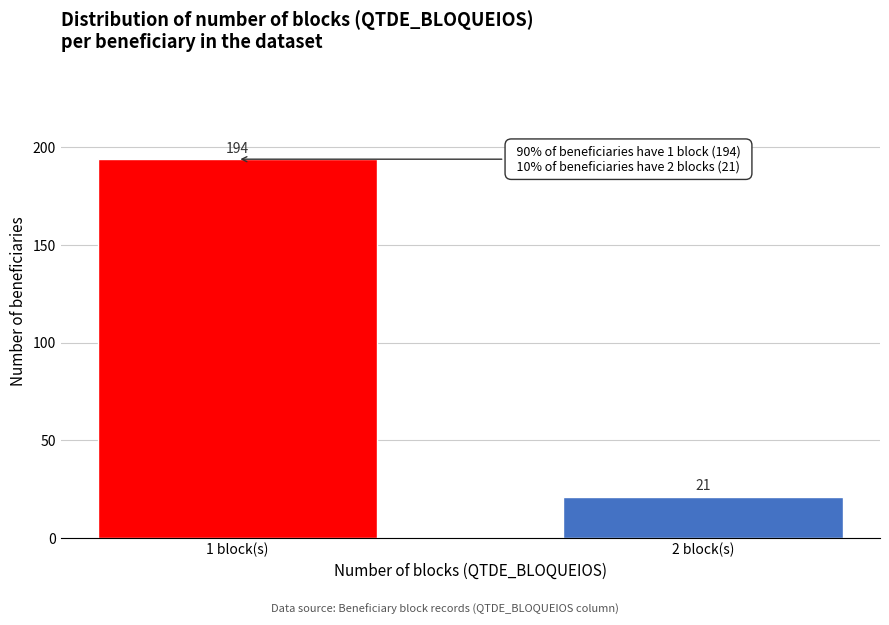

Reading right to left, what are all the values shown in this chart?

2 block(s)=21	1 block(s)=194